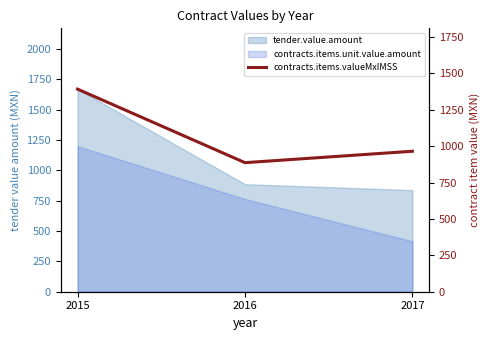

What is the difference between the values at 2017 and 2016?

78.4